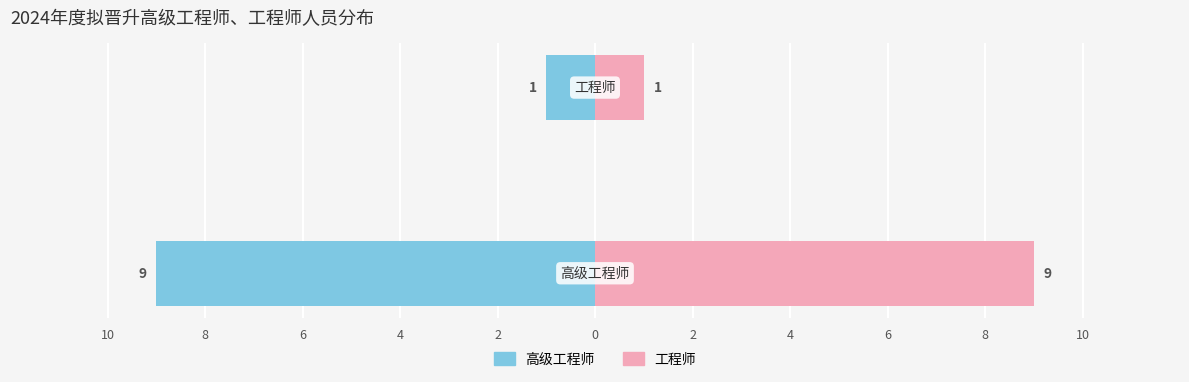

What is the maximum value for 工程师?

9